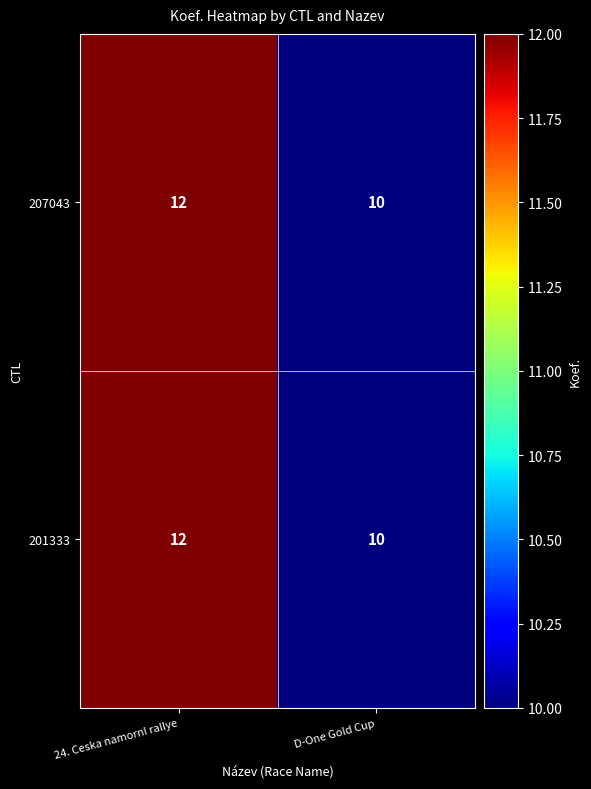

What is the minimum value shown in the chart?

10